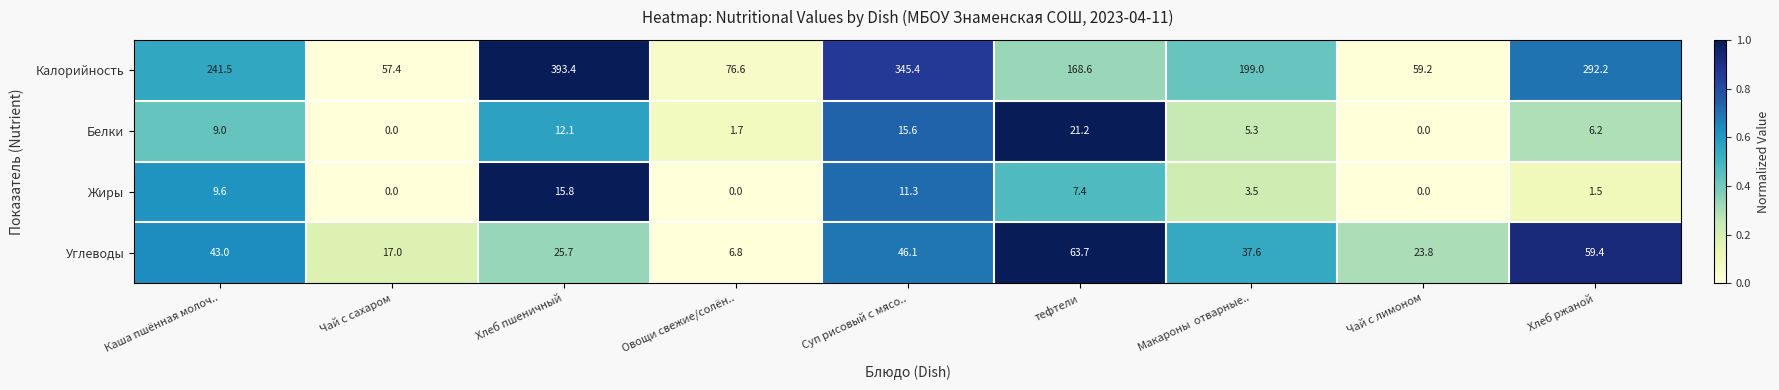

What is the spread (max minus min) of values at Макароны  отварные..?

195.5